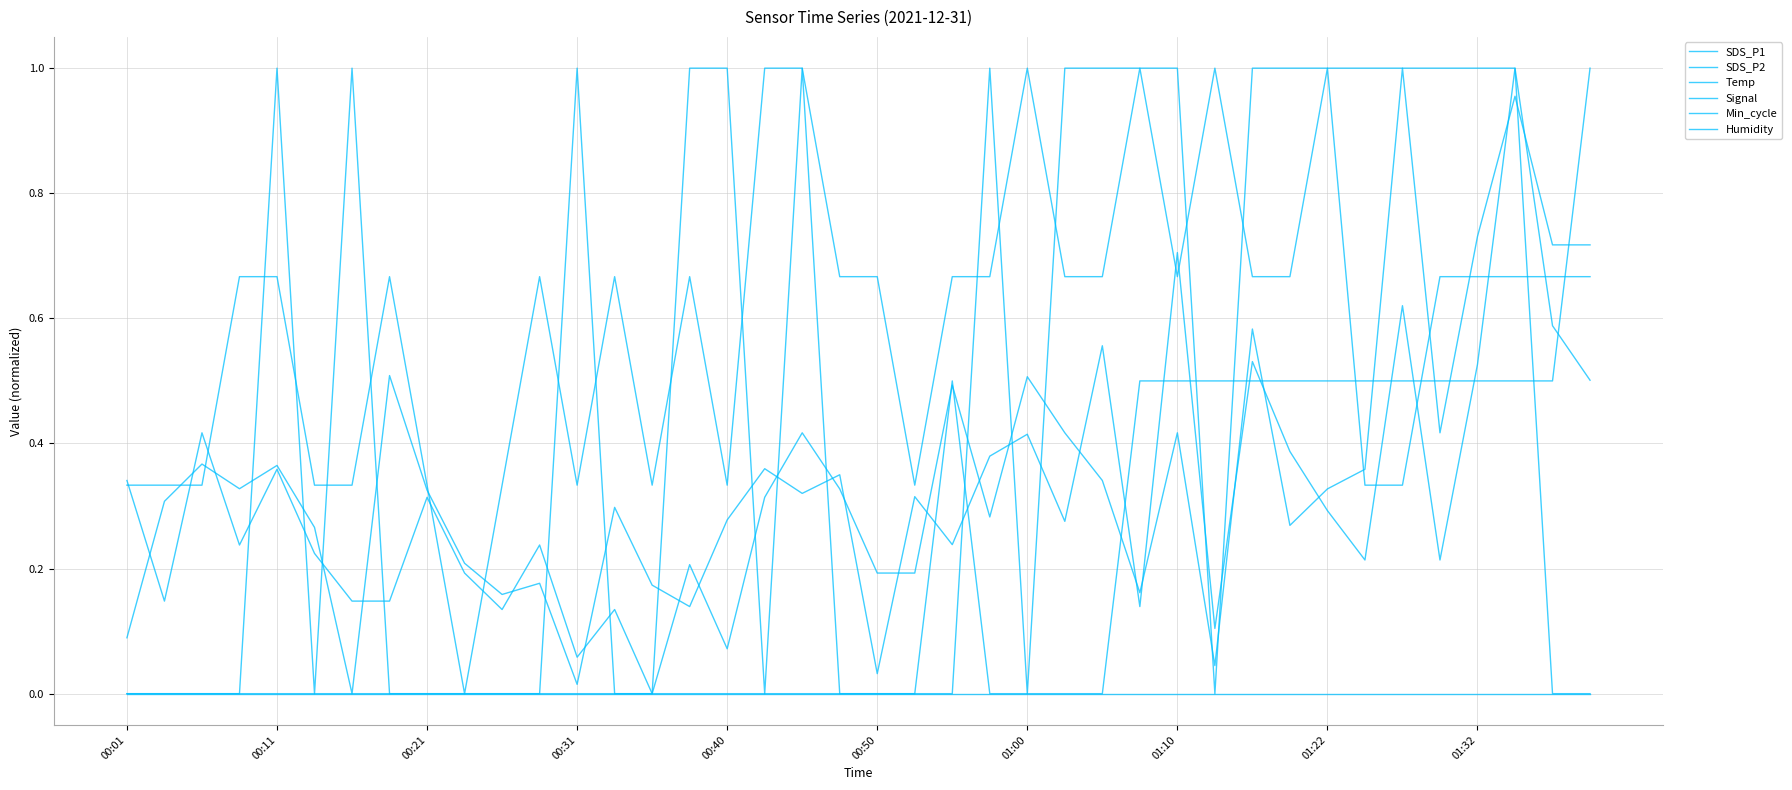

Is this an area chart (filled region under the line)?

No